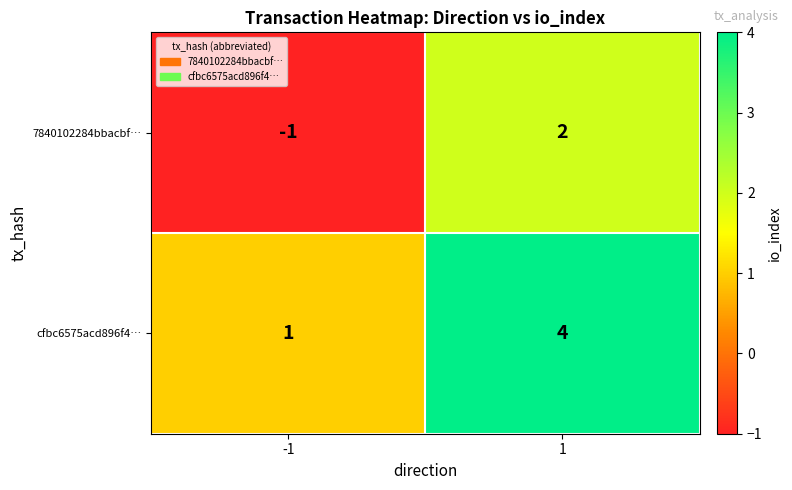

Reading left to right, what are all the values shown in this chart?

7840102284bbacbf…: -1=-1	1=2
cfbc6575acd896f4…: -1=1	1=4